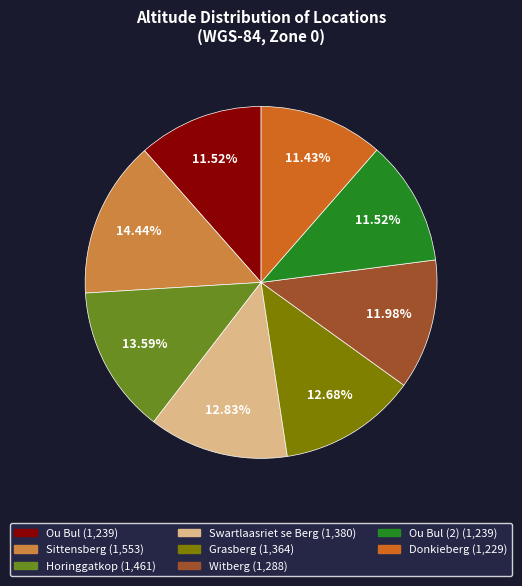

Is there a majority slice in this chart?

No